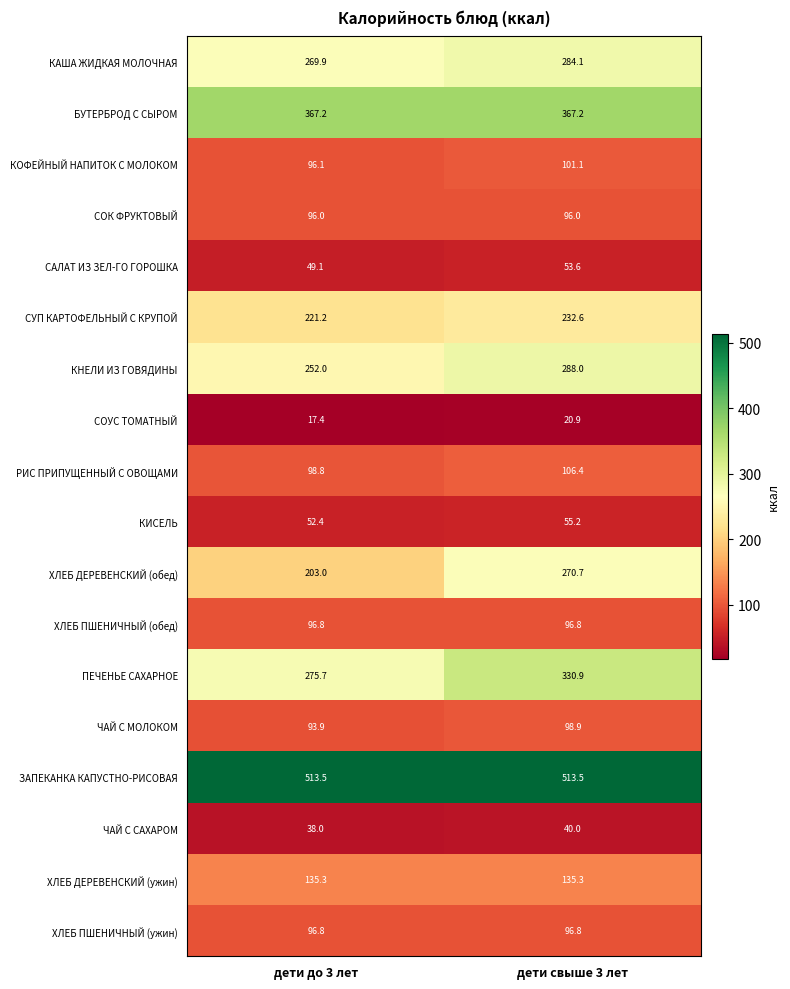

How many values in the ПЕЧЕНЬЕ САХАРНОЕ series exceed 330?

1